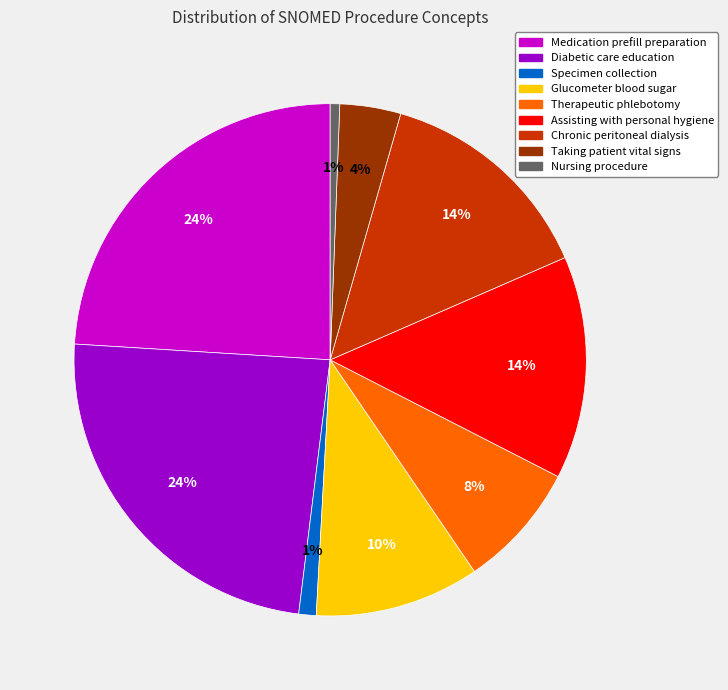

Combined, do Taking patient vital signs and Nursing procedure account for over 50%?

No